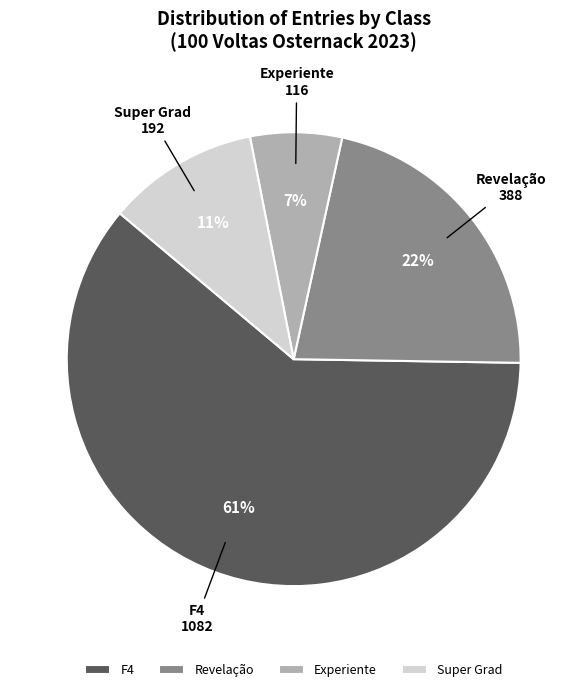

To the nearest percent, what is the combined percentage of Revelação and Super Grad?

33%